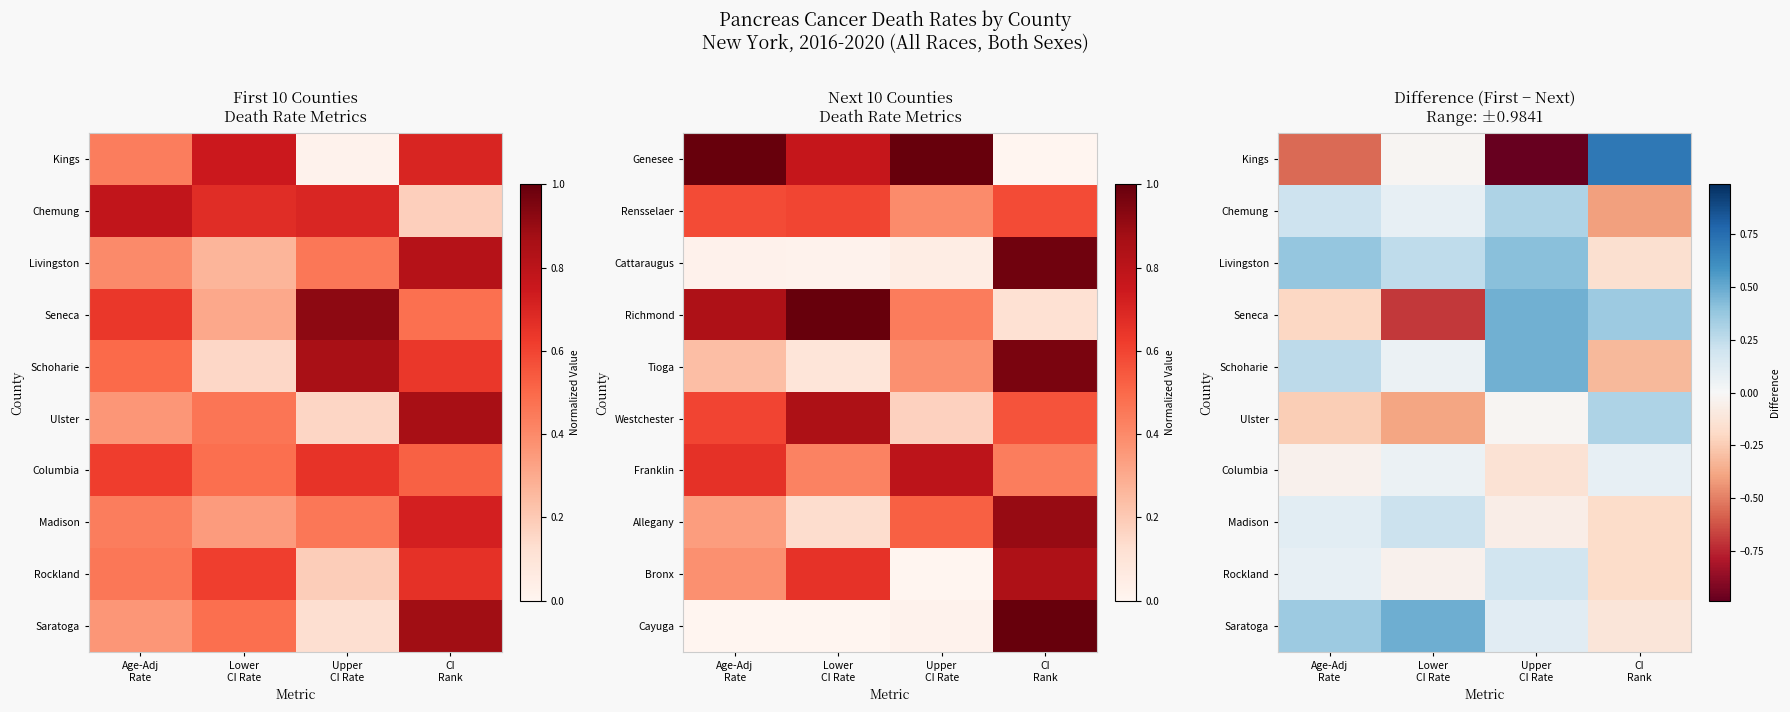

At which label does Kings reach its peak?

CI Rank